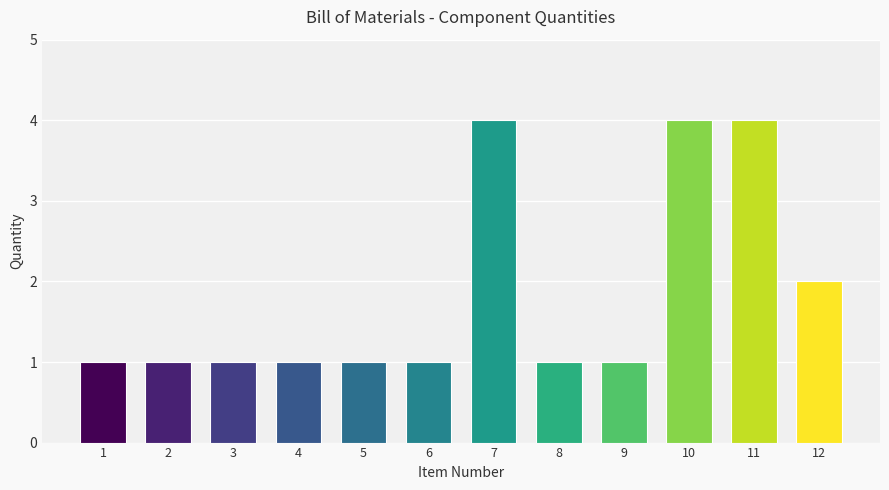

Reading left to right, extract all data points from this chart.

1=1	2=1	3=1	4=1	5=1	6=1	7=4	8=1	9=1	10=4	11=4	12=2